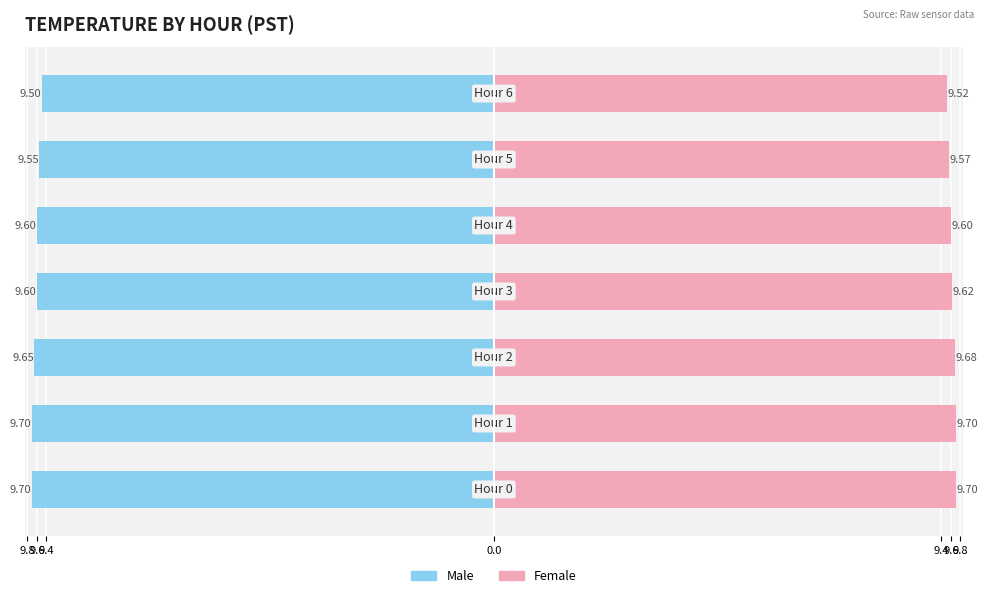

Reading right to left, list all the values displayed in this chart.

Male: 9.8=-9.5	9.6=-9.6	9.4=-9.6	0.0=-9.6	9.4=-9.7	9.6=-9.7	9.8=-9.7
Female: 9.8=9.5	9.6=9.6	9.4=9.6	0.0=9.6	9.4=9.7	9.6=9.7	9.8=9.7